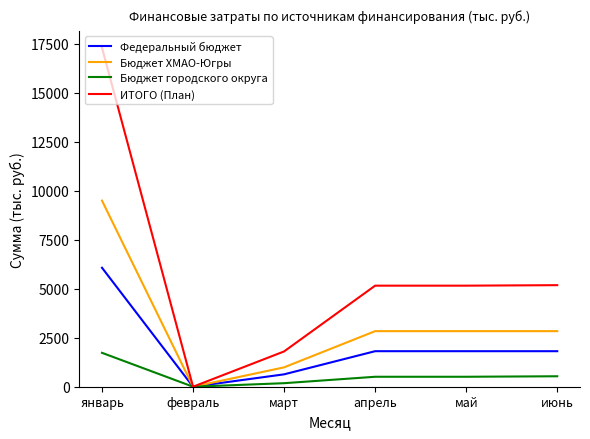

The value of Бюджет ХМАО-Югры at июнь is 5018.2. True or false?

False